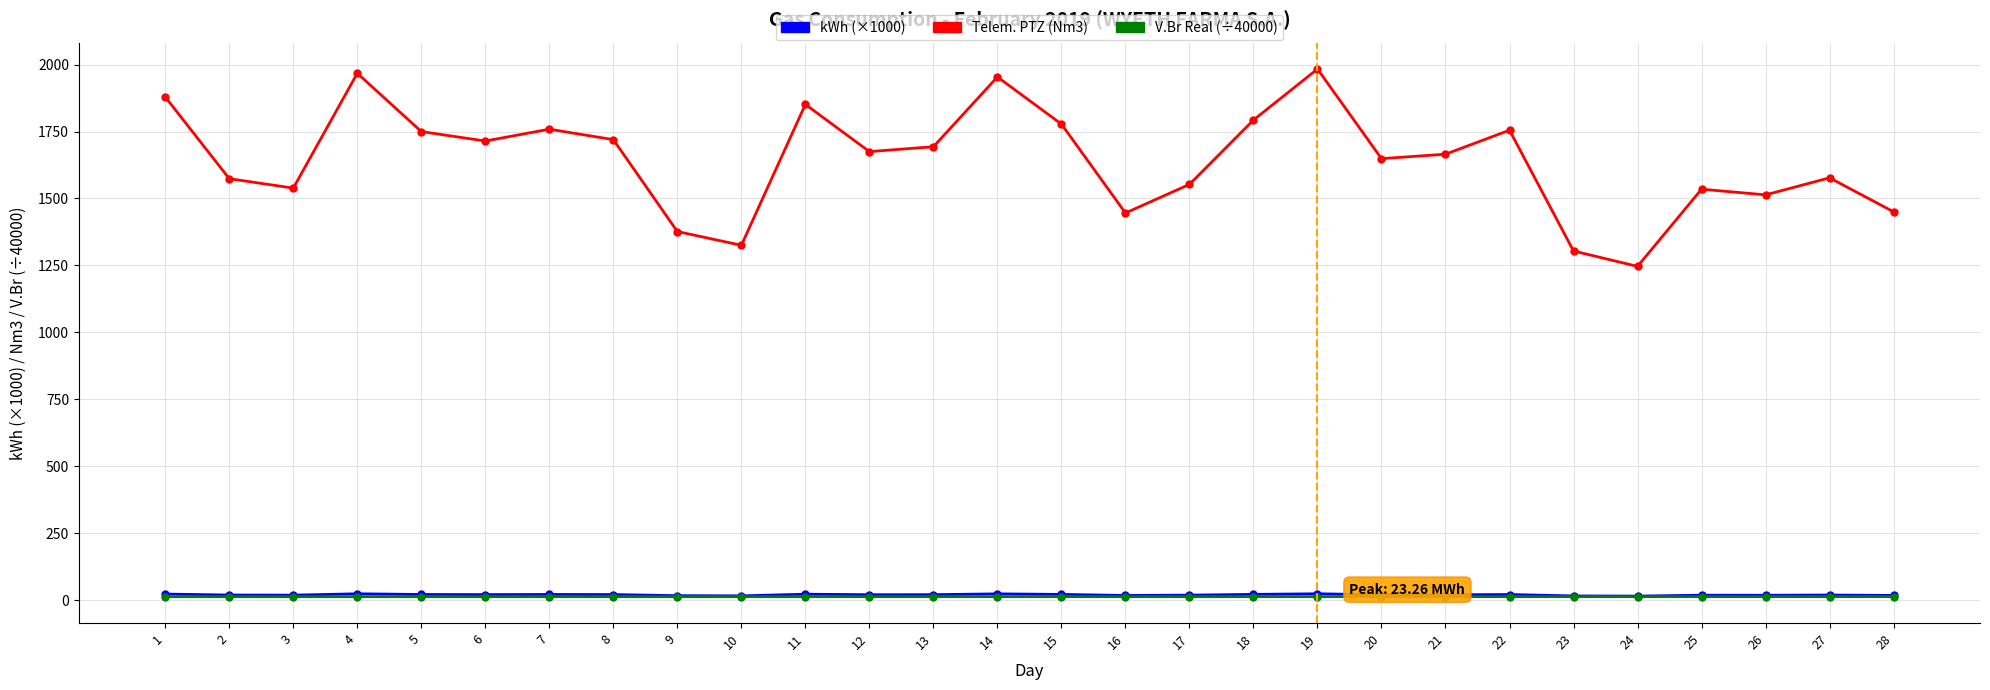

True or false: kWh (×1000) and Telem. PTZ (Nm3) cross at least once.

False